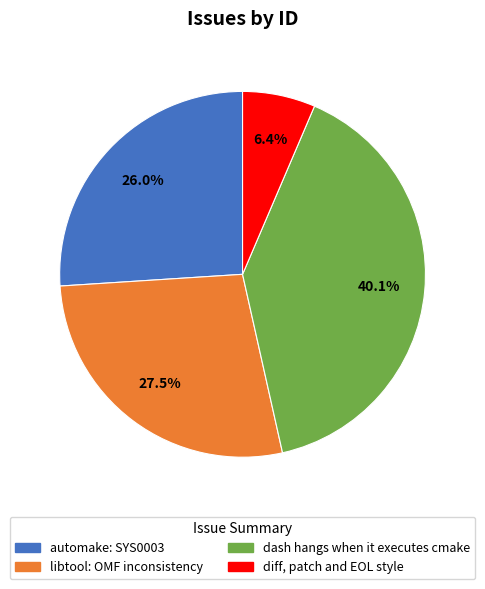

Is it true that libtool: OMF inconsistency is 41% of the pie?

False